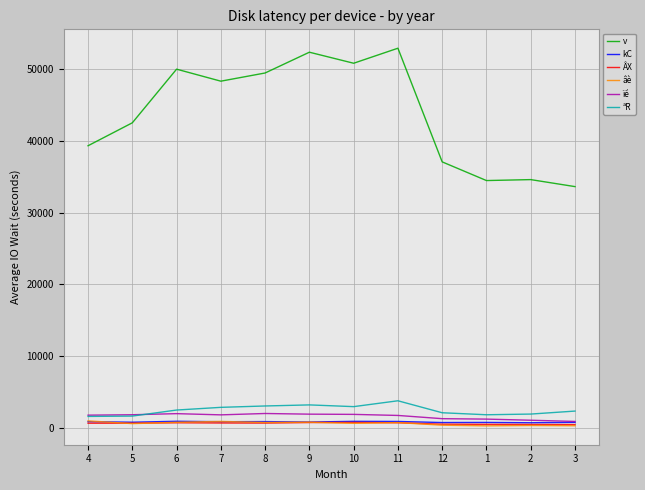

Which series has the widest spread of values?

v